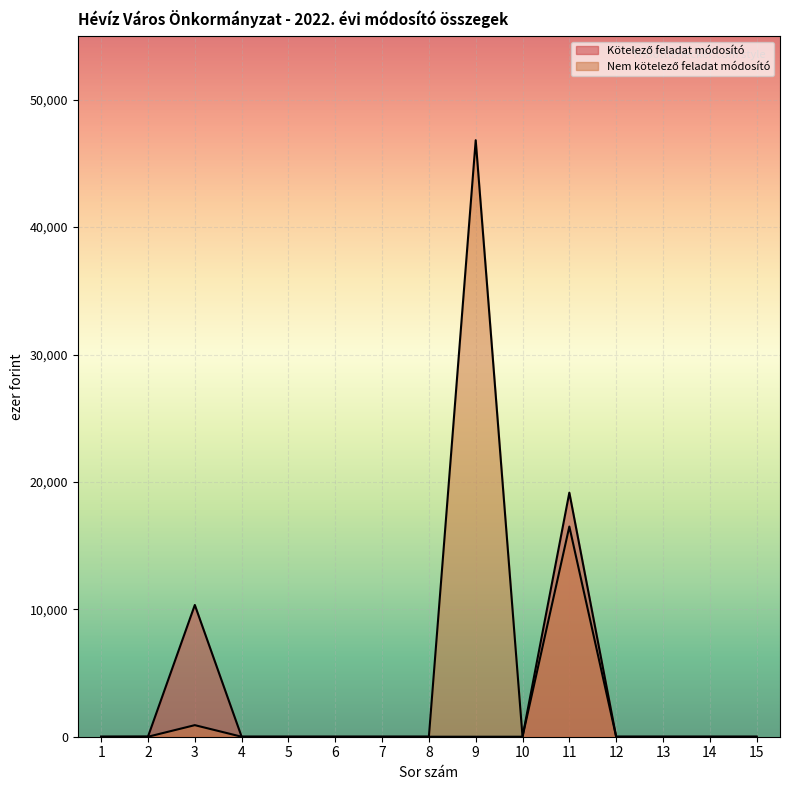

True or false: Nem kötelező feladat módosító and Kötelező feladat módosító intersect in this chart.

False